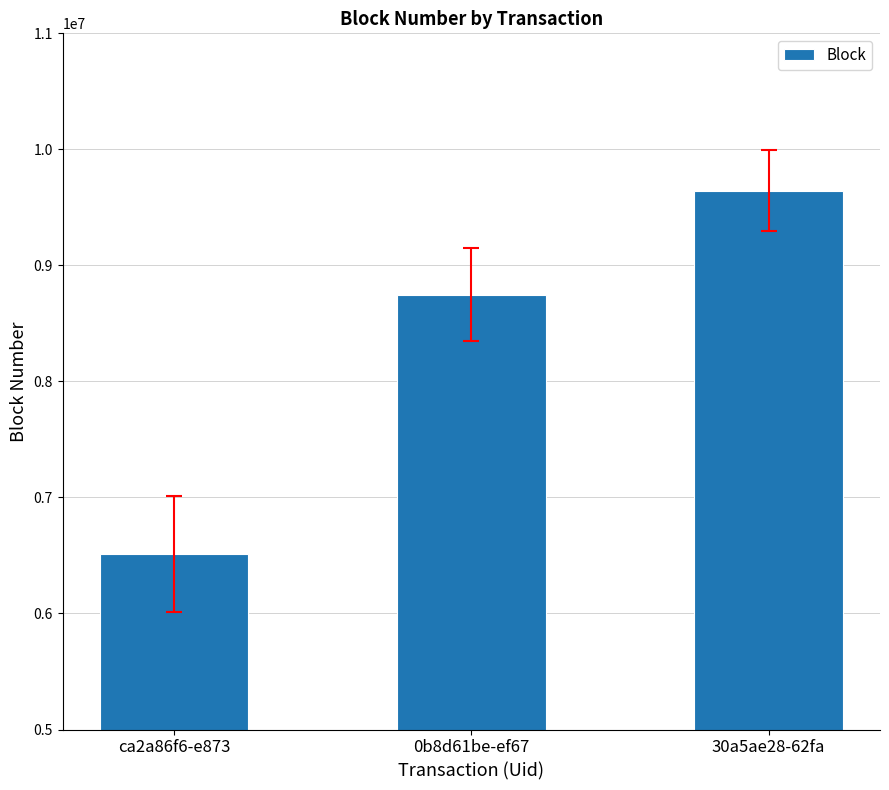

How many distinct data groups are displayed?

1